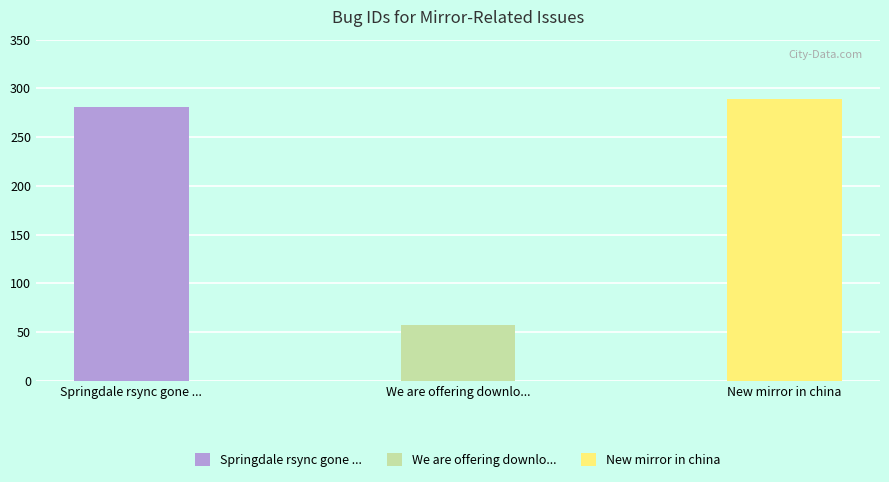

How many values exceed 281?

1